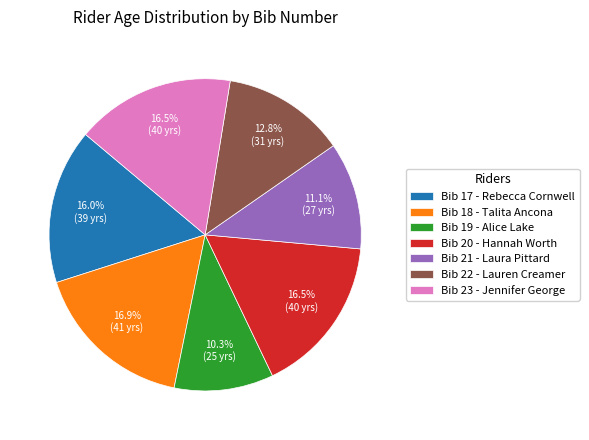

How many segments does this pie chart have?

7